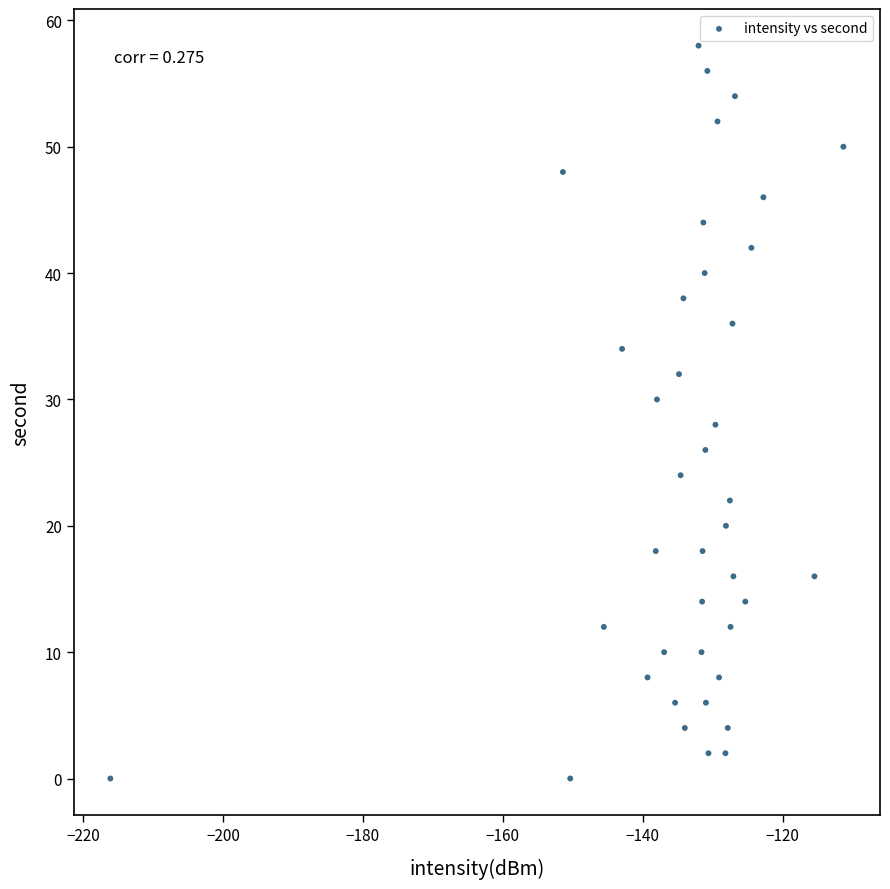

What is the range of Y values (max minus min)?

58